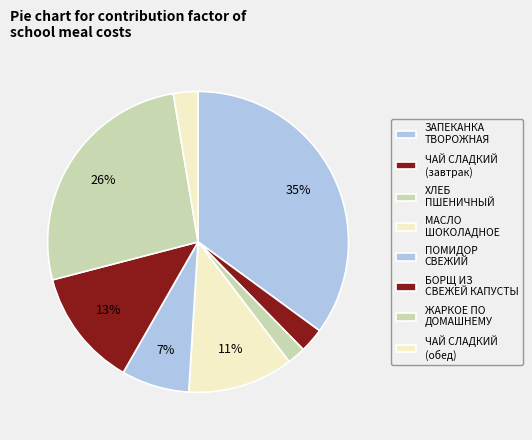

How many slices are in this pie chart?

8